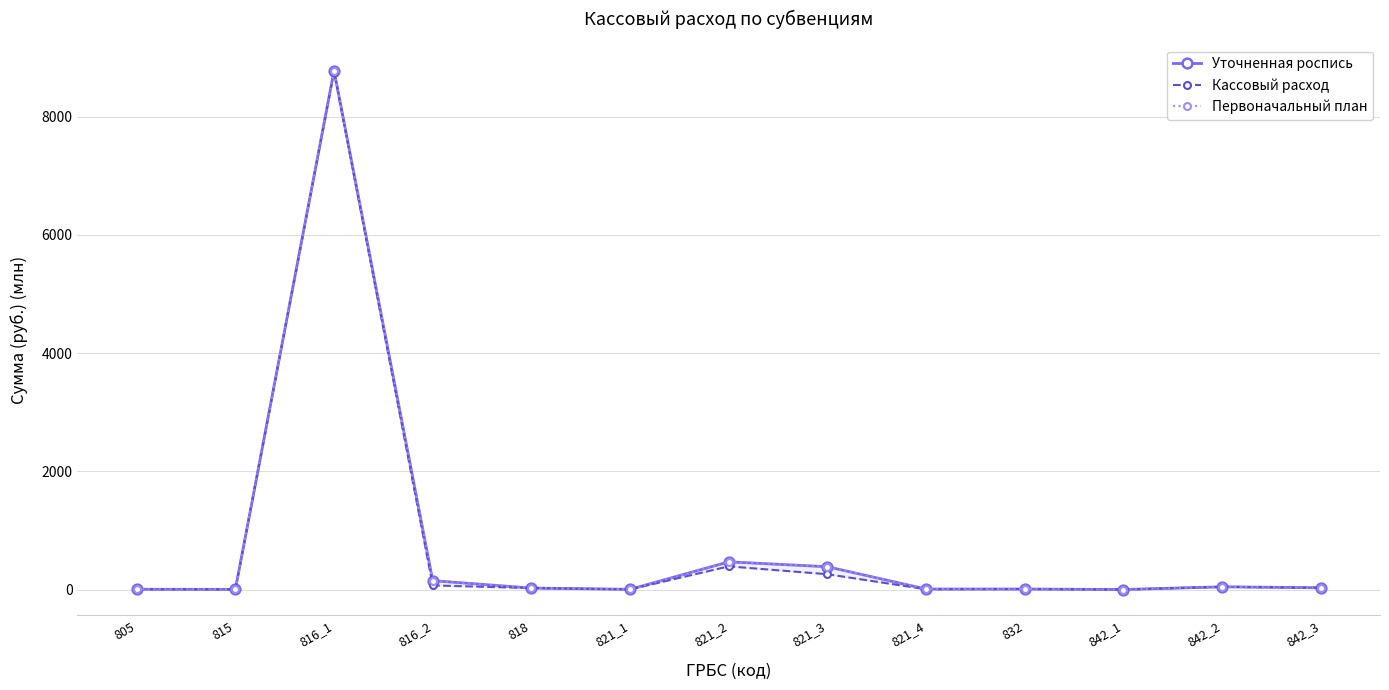

True or false: Кассовый расход and Уточненная роспись intersect in this chart.

False